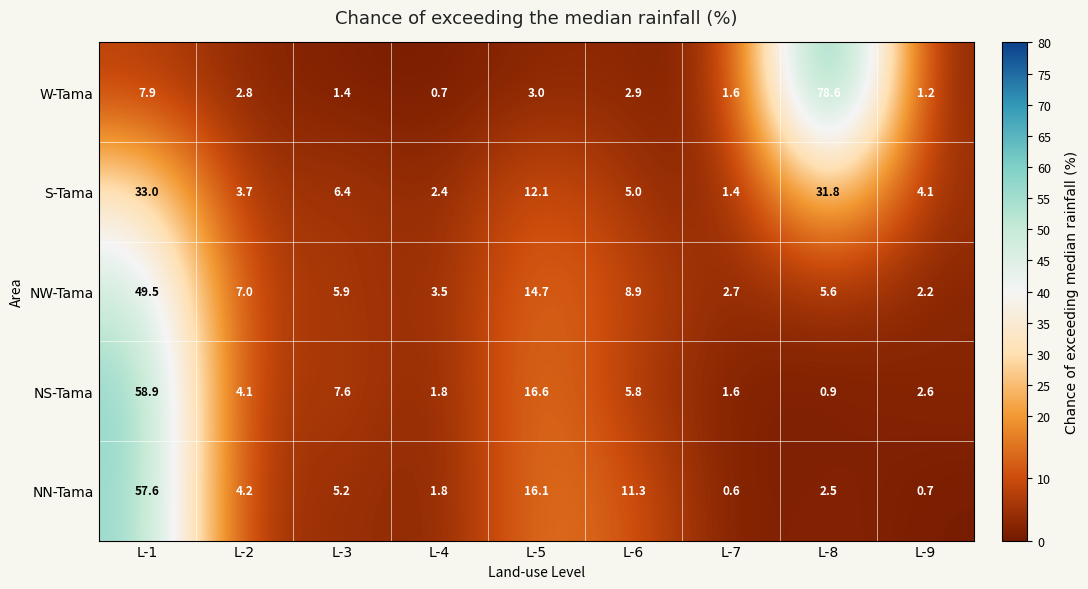

Between L-7 and L-9, which series saw the biggest shift?

S-Tama